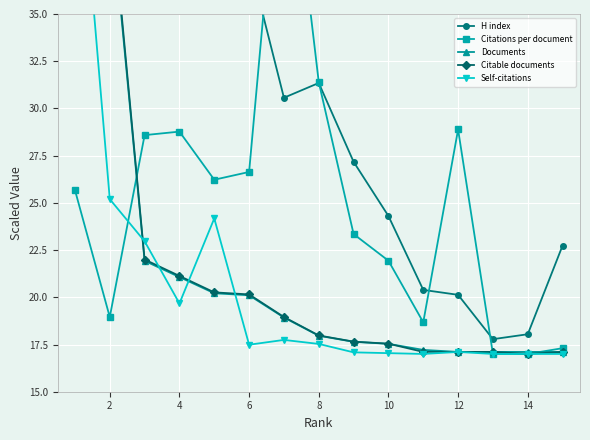

Reading left to right, list all the values displayed in this chart.

H index: 47.0	39.7	37.9	39.2	40.0	37.9	30.6	31.3	27.2	24.3	20.4	20.1	17.8	18.0	22.7
Citations per document: 25.7	19.0	28.6	28.8	26.2	26.6	47.0	31.4	23.3	21.9	18.7	28.9	17.0	17.0	17.3
Documents: 47.0	41.3	21.9	21.1	20.2	20.1	18.9	18.0	17.6	17.5	17.2	17.1	17.1	17.1	17.1
Citable documents: 47.0	41.7	22.0	21.1	20.3	20.2	19.0	18.0	17.7	17.5	17.1	17.1	17.1	17.0	17.1
Self-citations: 47.0	25.2	23.0	19.7	24.2	17.5	17.7	17.5	17.1	17.0	17.0	17.1	17.0	17.0	17.0